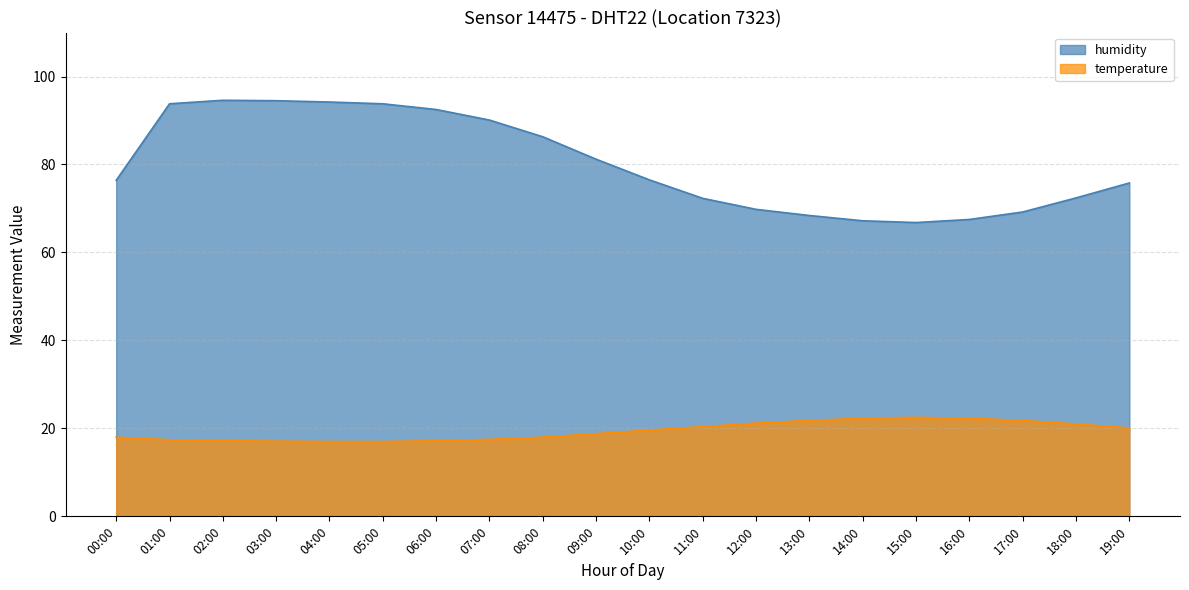

True or false: humidity has more than 0 interior local peaks.

True